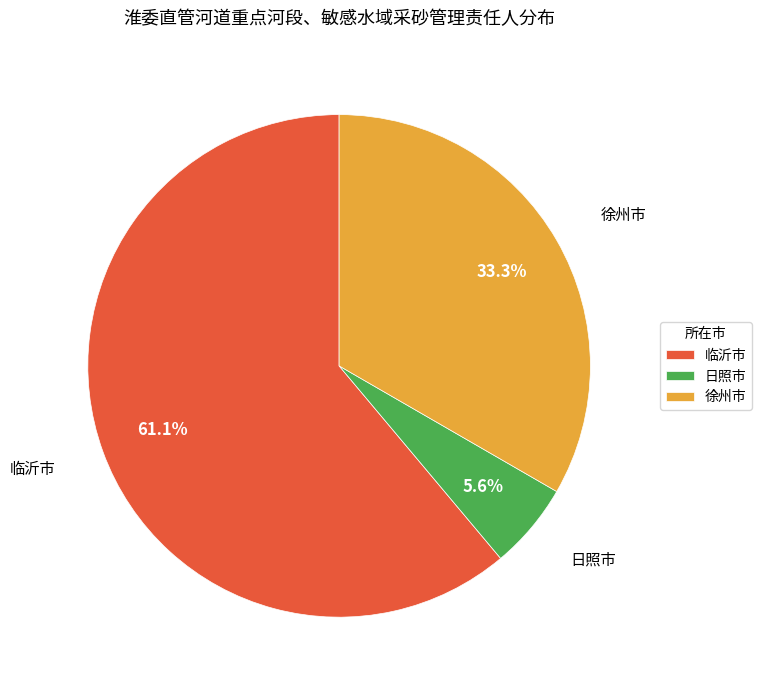

To the nearest percent, what is the difference between the largest and smallest slice percentages?

56%